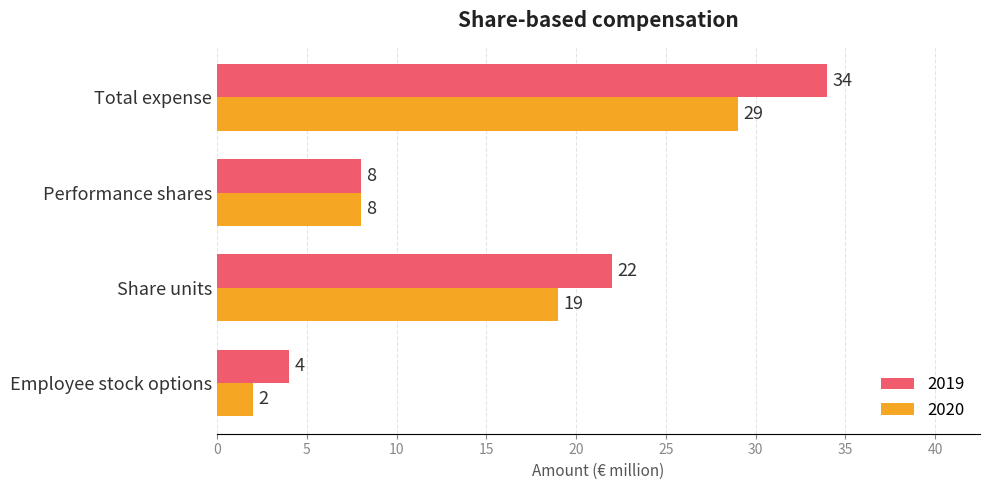

Which series has the largest total across all categories?

2019